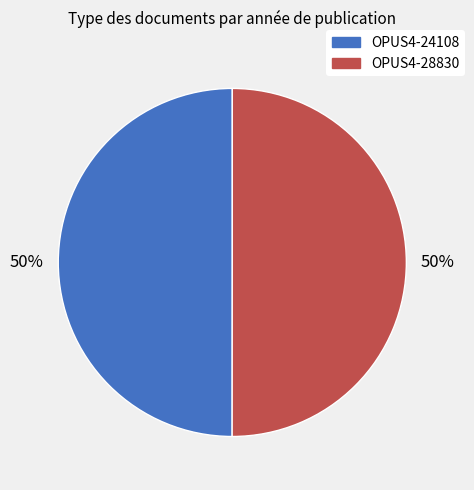

What percentage is the OPUS4-28830 slice, to the nearest percent?

50%